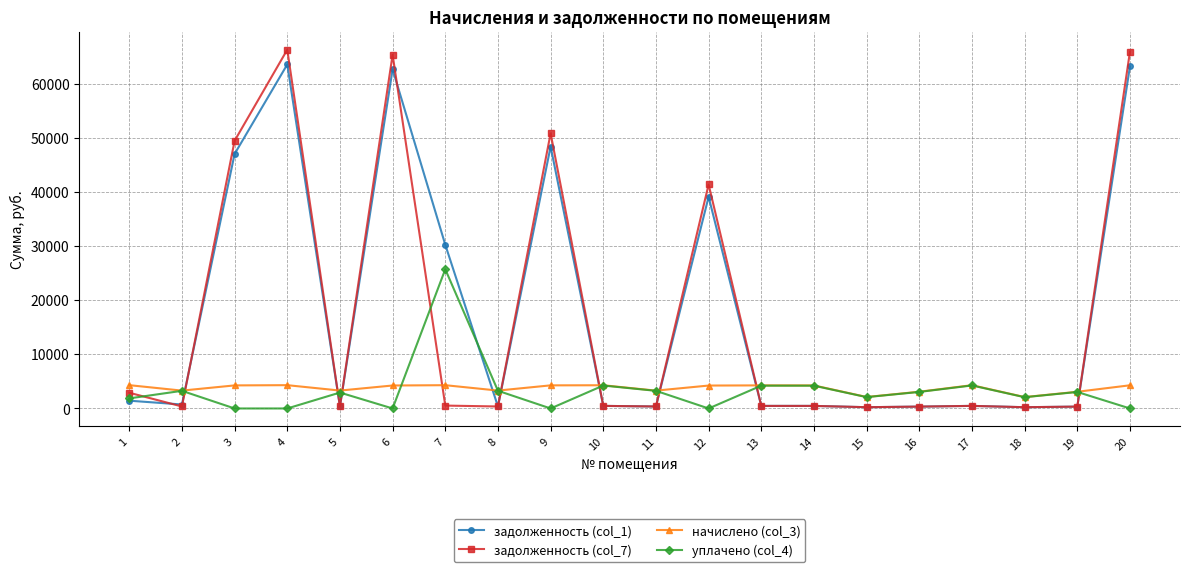

How many lines are shown in the chart?

4